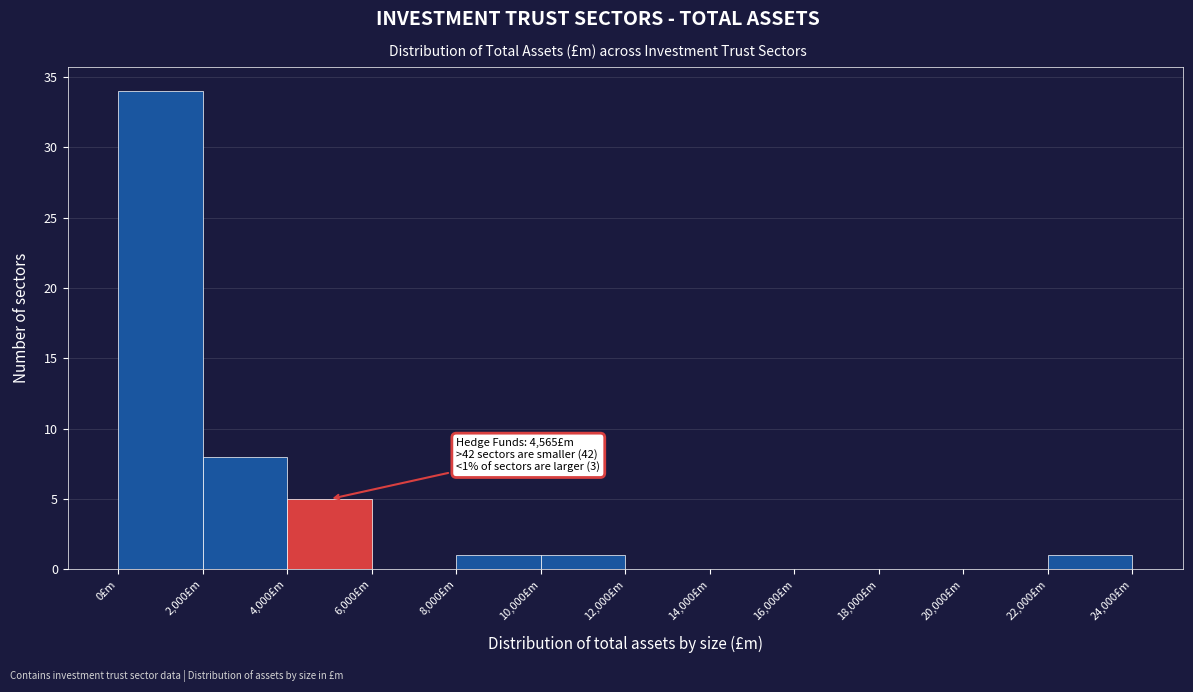

Over which range of the x-axis is the bar tallest?

0 to 2000